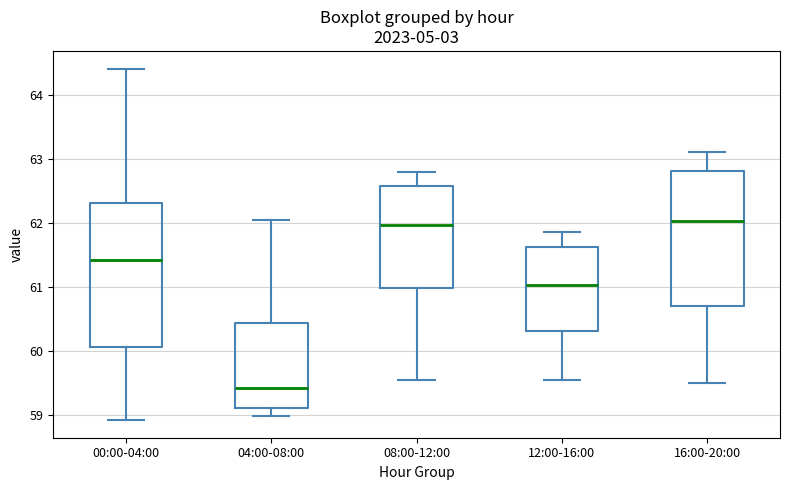

Reading left to right, read every box against the y-axis: the position of its median line, the range the box covers, and the ends of its whiskers. The values are not printed on the chart, so give them approximately, as read against the axis.

00:00-04:00: median 61.4, box 60.1 to 62.3, whiskers 58.9 to 64.4
04:00-08:00: median 59.4, box 59.1 to 60.4, whiskers 59.0 to 62.1
08:00-12:00: median 62.0, box 61.0 to 62.6, whiskers 59.6 to 62.8
12:00-16:00: median 61.0, box 60.3 to 61.6, whiskers 59.6 to 61.9
16:00-20:00: median 62.0, box 60.7 to 62.8, whiskers 59.5 to 63.1